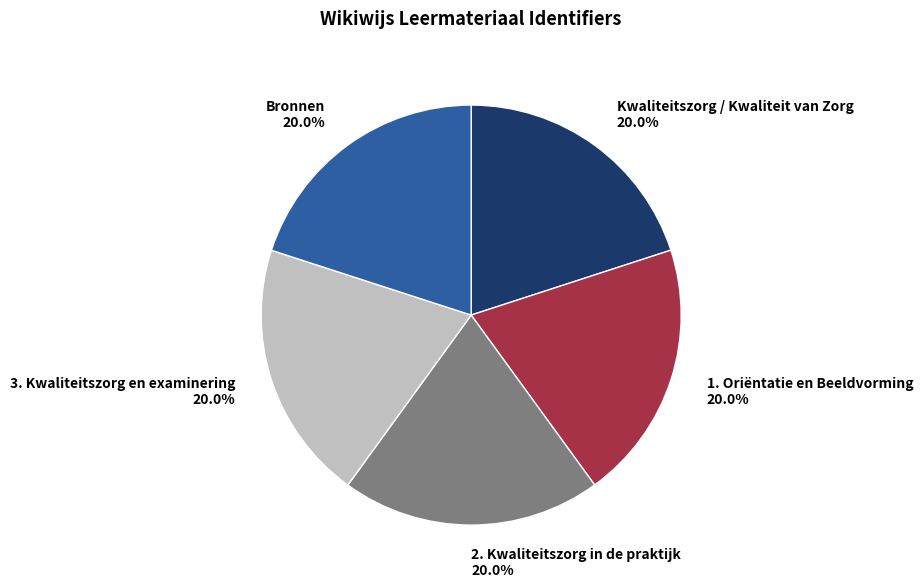

What portion of the pie excludes Kwaliteitszorg / Kwaliteit van Zorg?

80.0%